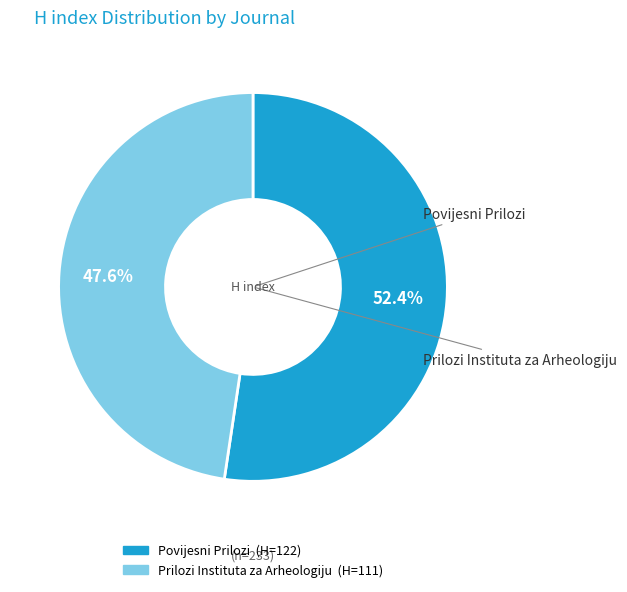

Is it true that Povijesni Prilozi is 52% of the pie?

True